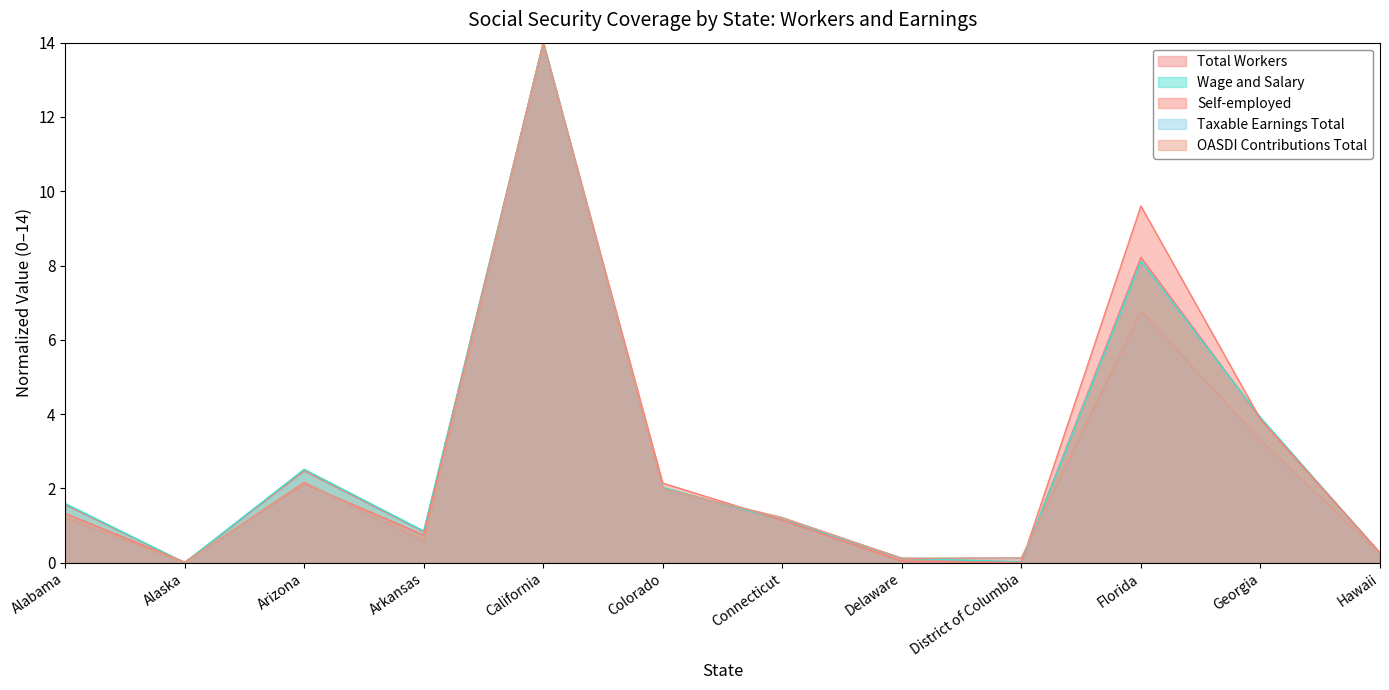

What is the label of the 11th point from the left?

Georgia